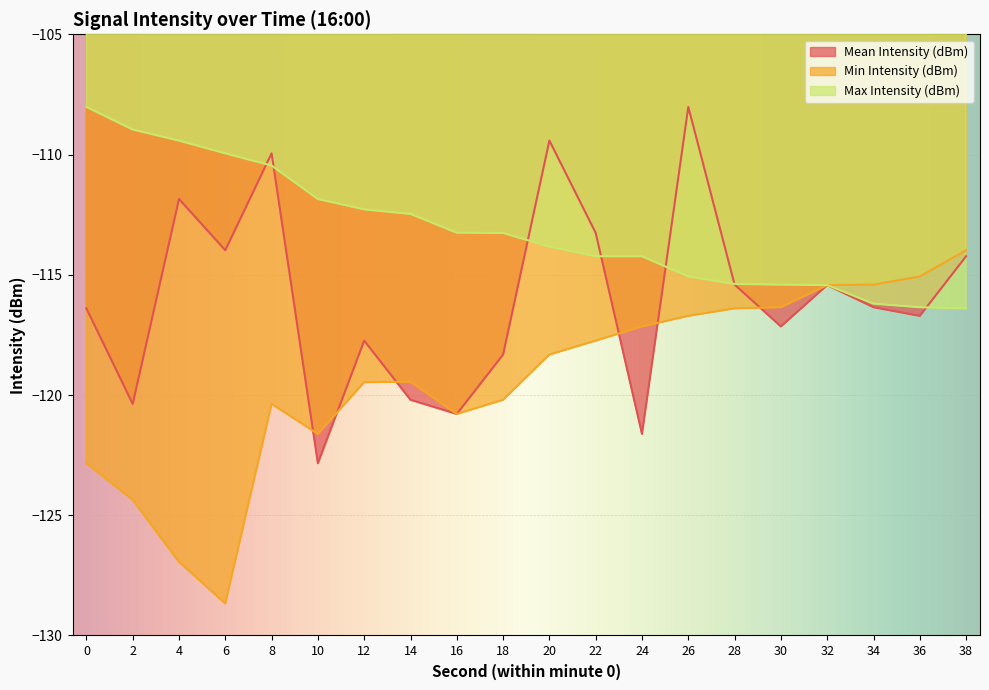

What is the total value across all series at 2?

-353.7